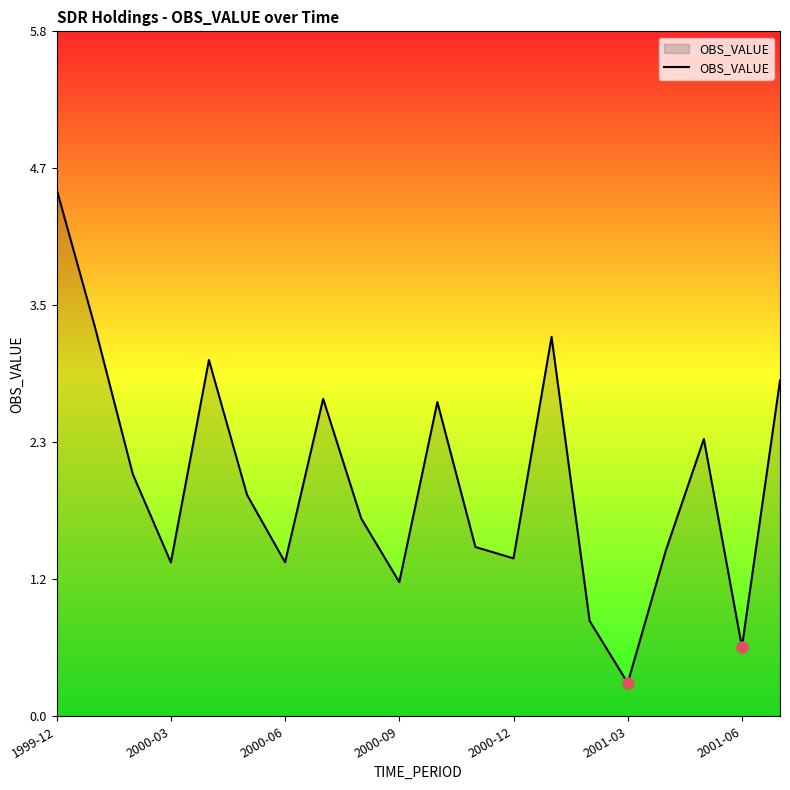

What is the difference between the maximum and minimum values?

4.2